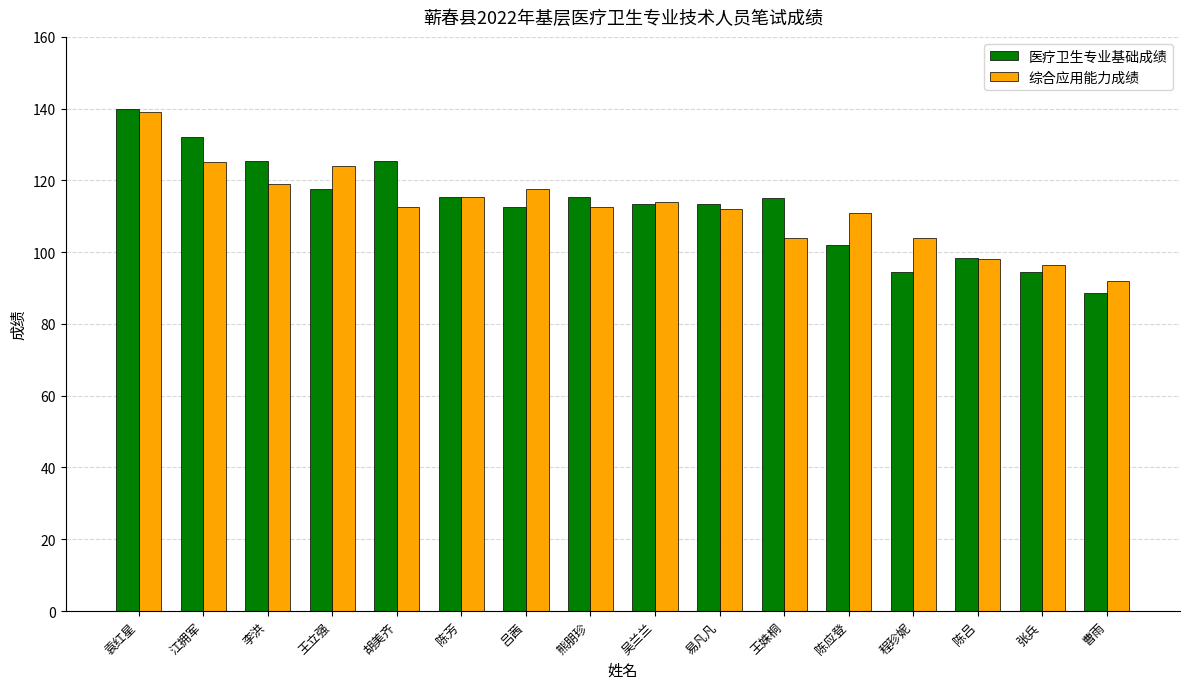

The value of 综合应用能力成绩 at 李洪 is 119.0. True or false?

True